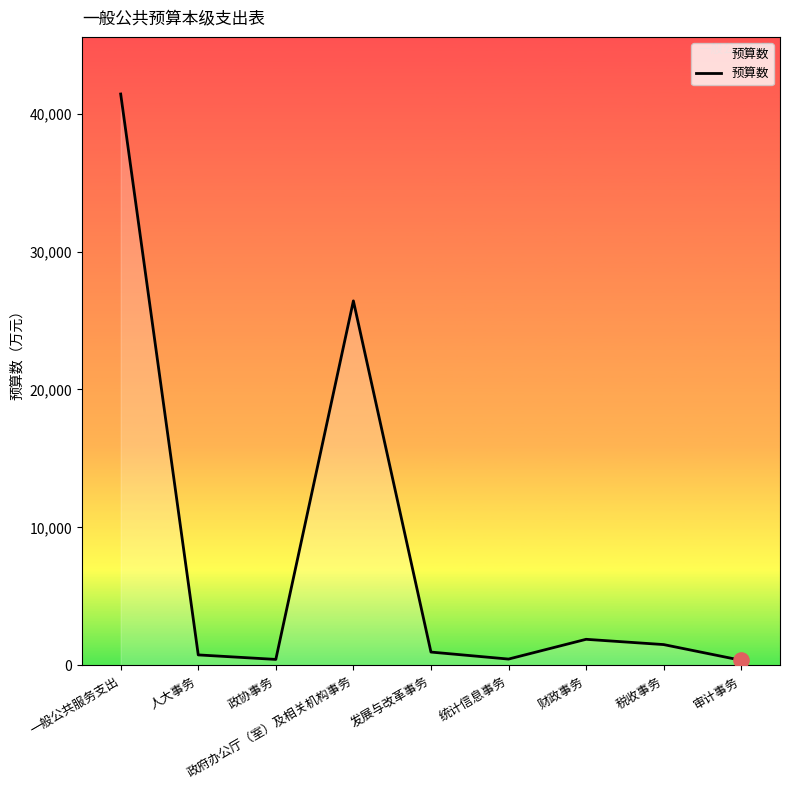

Between 财政事务 and 政协事务, which is larger?

财政事务